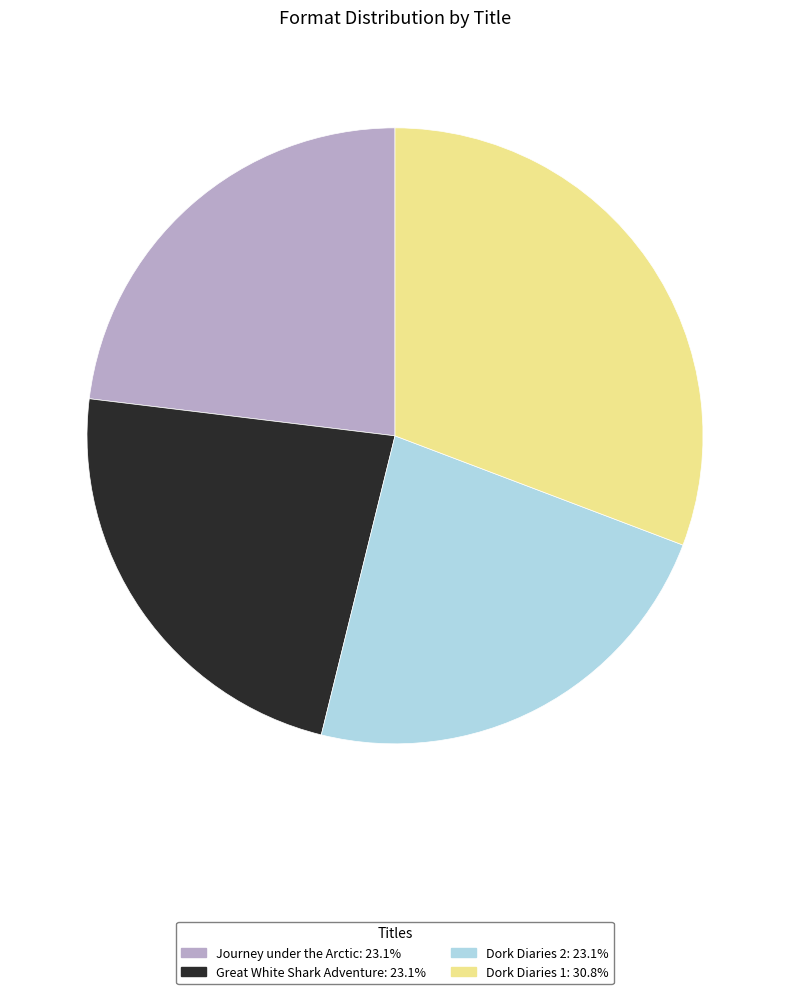

Is there a majority slice in this chart?

No